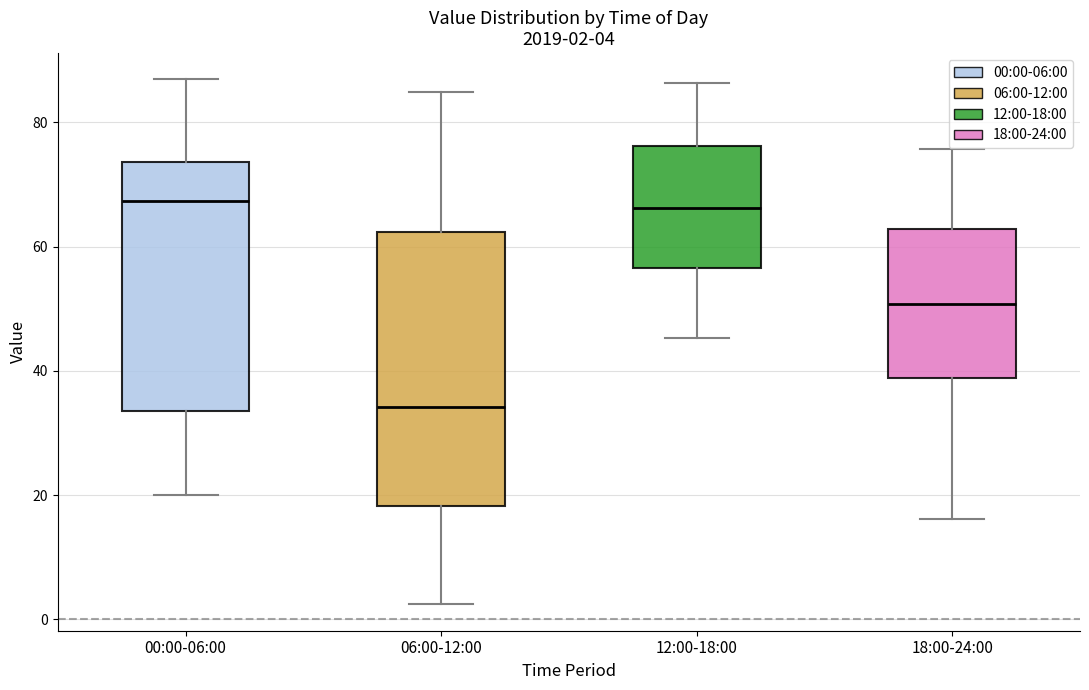

Which box's median line is the lowest?

06:00-12:00